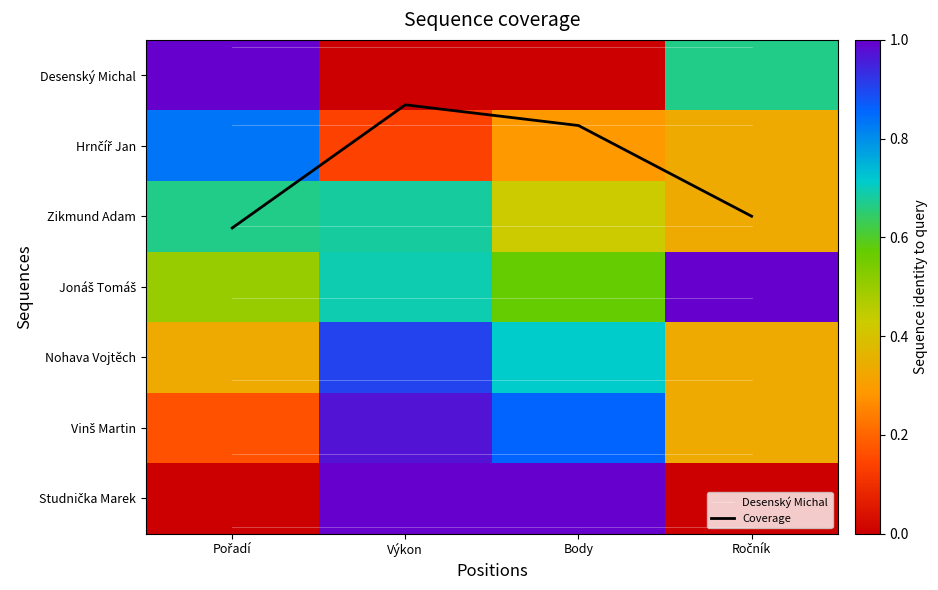

Between Pořadí and Body, which is larger?

Pořadí